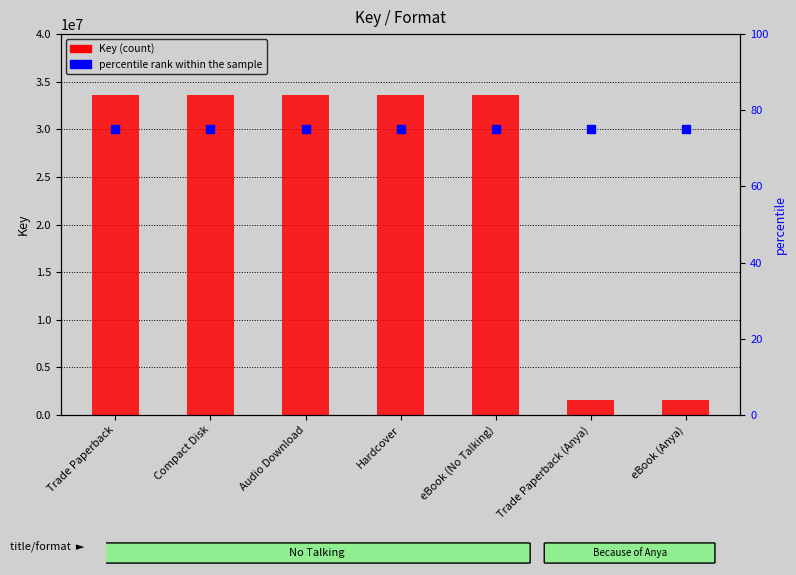

Is the value of percentile rank within the sample at Audio Download greater than the value of Key (count) at eBook (No Talking)?

No